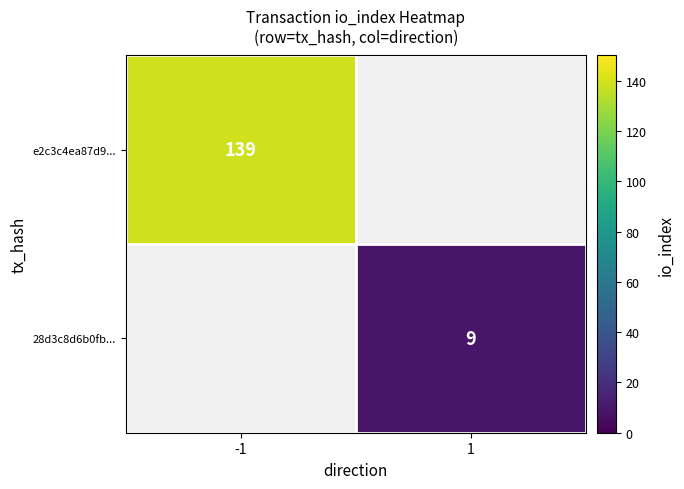

The value of 28d3c8d6b0fb... at 1 is 14. True or false?

False